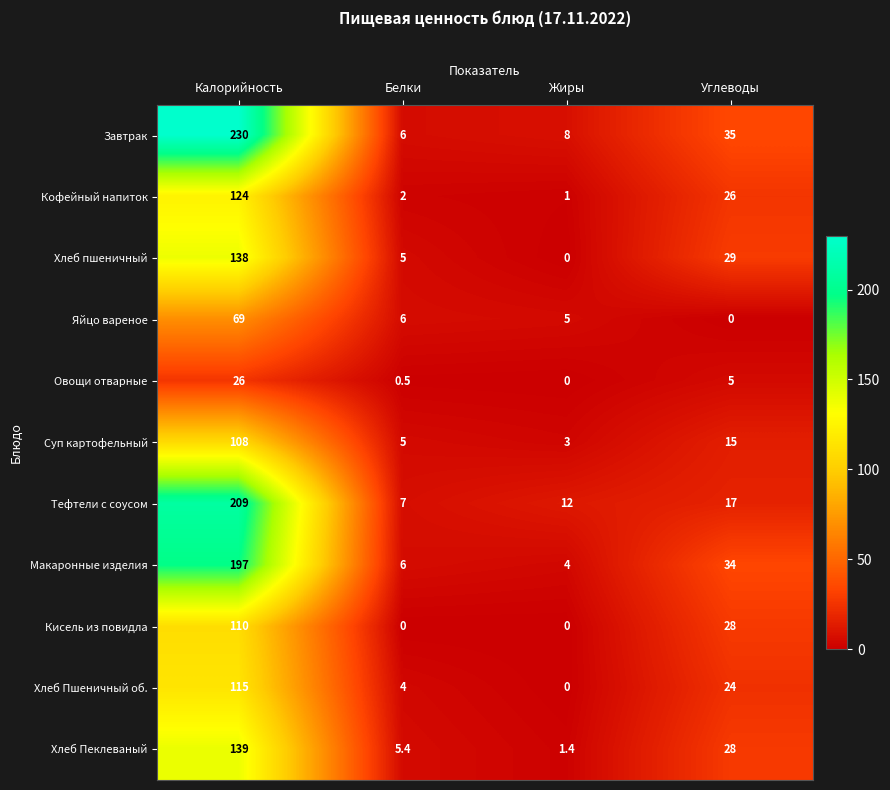

The Яйцо вареное series shows 0.0 at Углеводы. True or false?

True